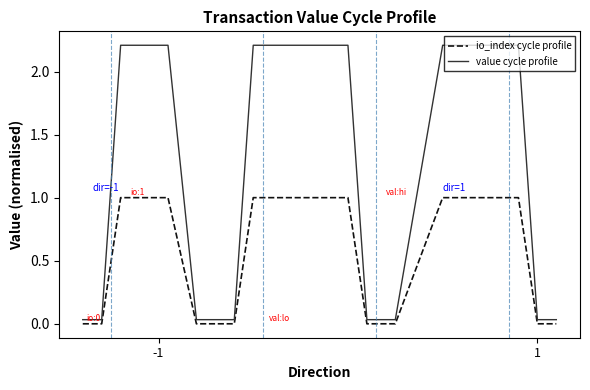

Does the chart have visible grid lines?

No